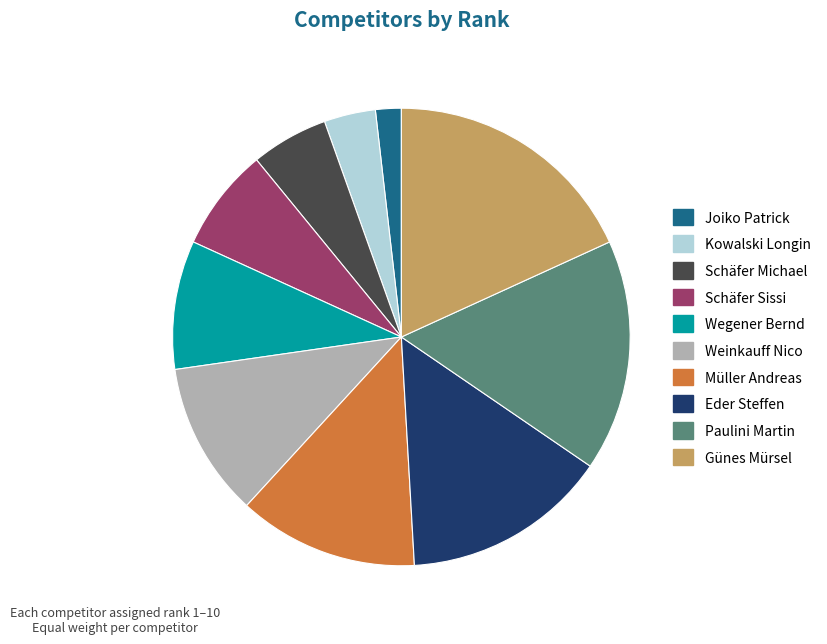

Do Müller Andreas and Kowalski Longin together represent more than half of the pie?

No